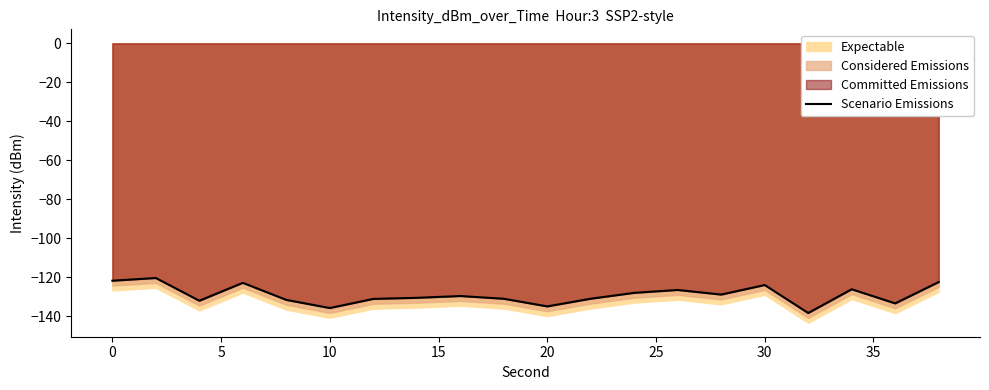

How many lines are shown in the chart?

1